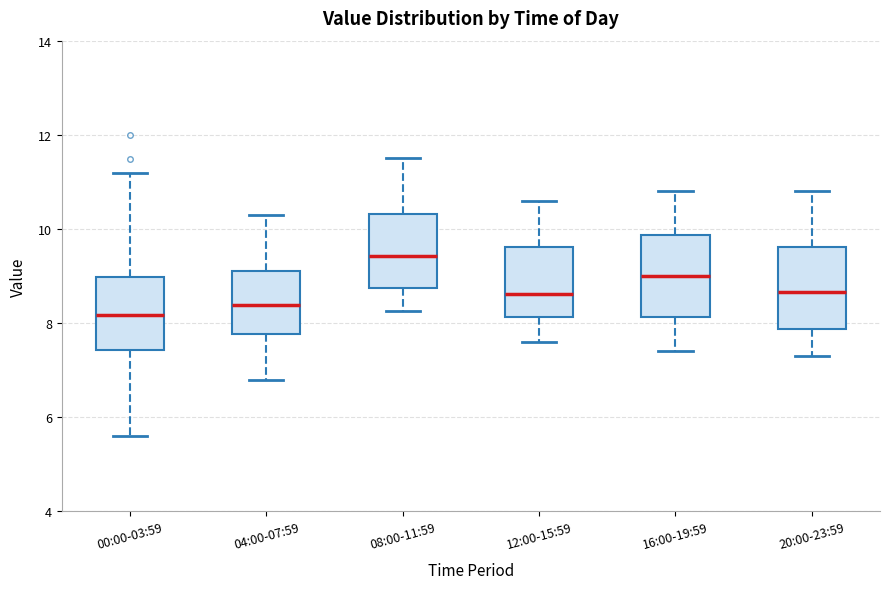

Reading left to right, transcribe this box plot: for each box, give where its median line is, the range the box spans, and where its two whiskers end, as read against the y-axis. The values are not printed on the chart, so give them approximately, as read against the axis.

00:00-03:59: median 8.2, box 7.4 to 9.0, whiskers 5.6 to 11.2
04:00-07:59: median 8.4, box 7.8 to 9.2, whiskers 6.8 to 10.4
08:00-11:59: median 9.4, box 8.8 to 10.4, whiskers 8.2 to 11.6
12:00-15:59: median 8.6, box 8.2 to 9.6, whiskers 7.6 to 10.6
16:00-19:59: median 9.0, box 8.2 to 9.8, whiskers 7.4 to 10.8
20:00-23:59: median 8.6, box 7.8 to 9.6, whiskers 7.4 to 10.8